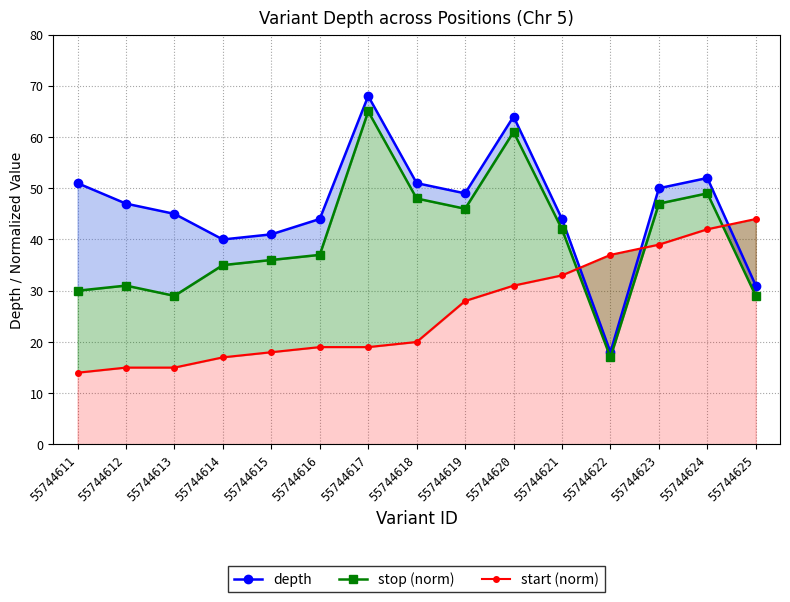

In depth, how many points are higher than both neighbors (excluding endpoints)?

3